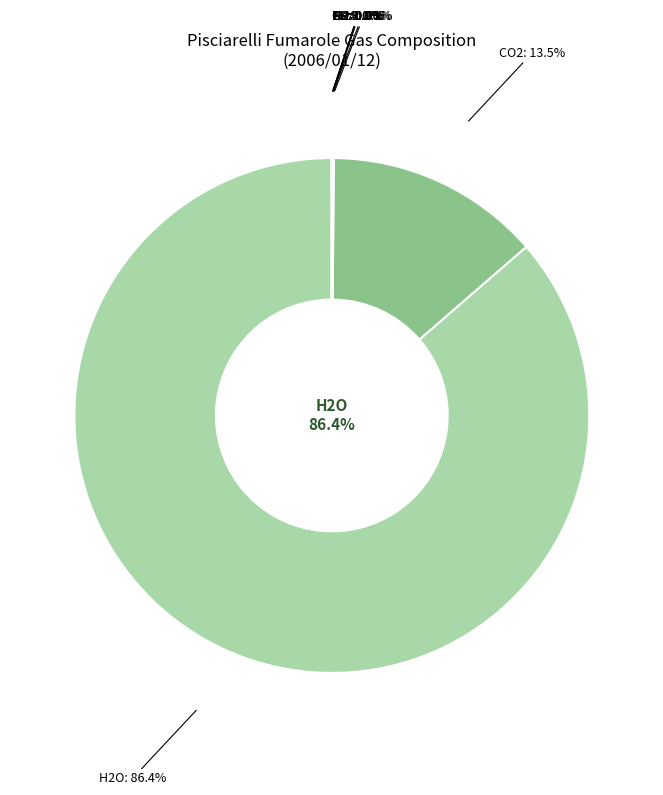

Which slice represents more than half of the pie?

H2O